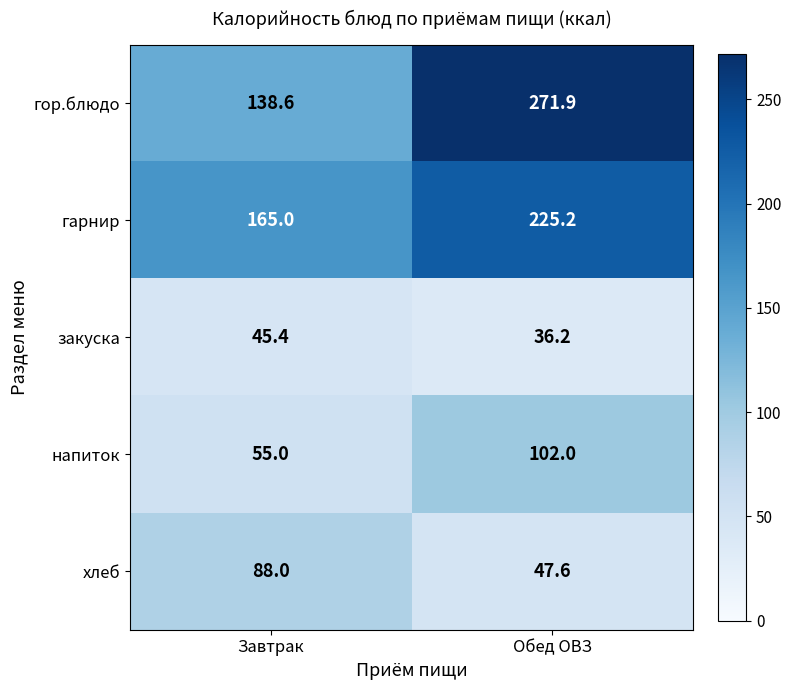

At which label does гарнир reach its peak?

Обед ОВЗ